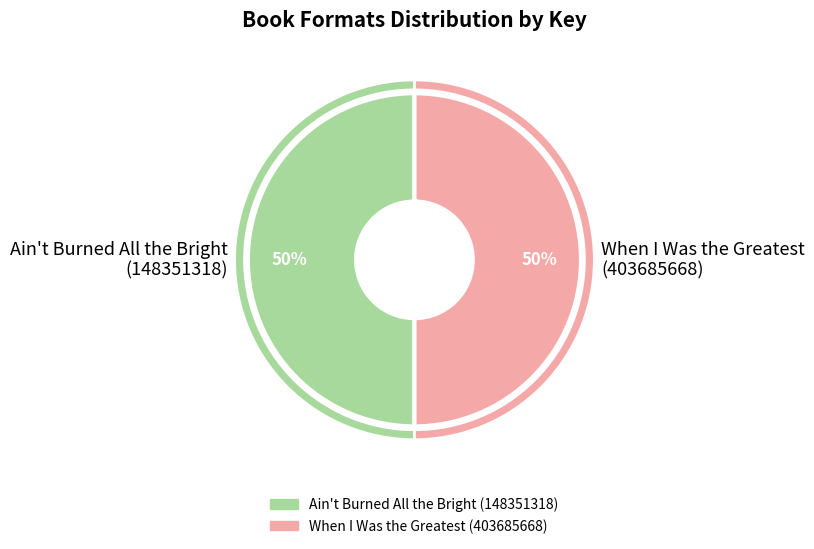

Does Hardcover (2) account for over 50% of the chart?

No